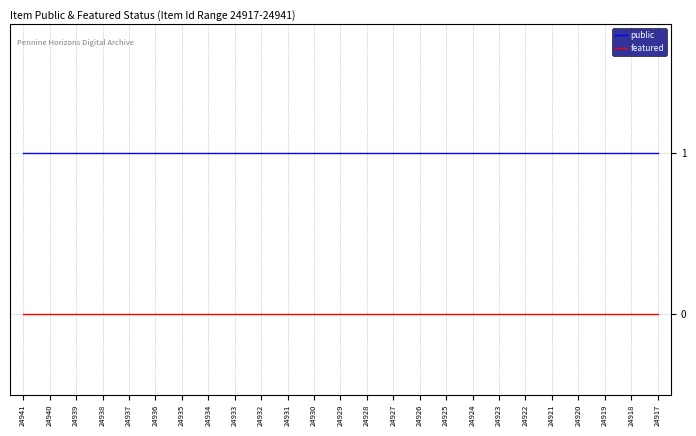

Rank the series by their maximum value, from highest to lowest.

public, featured